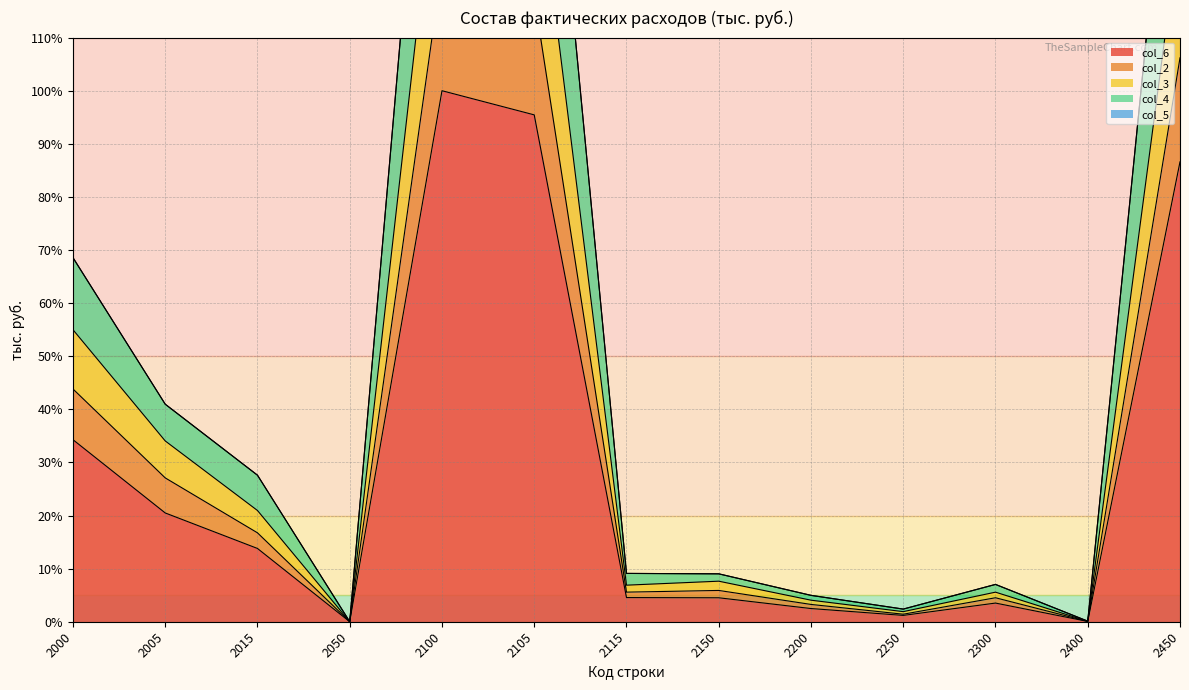

The col_6 series shows 7.0 at 2000. True or false?

False